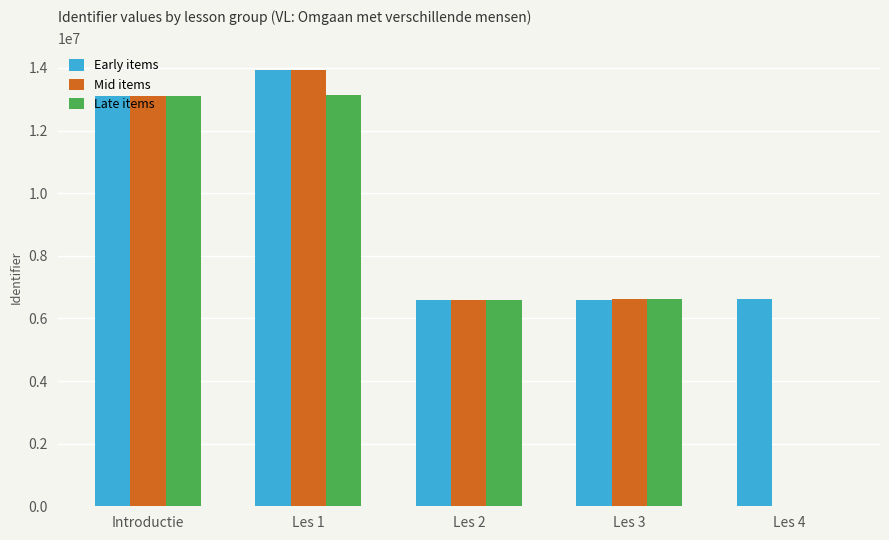

At which label does Early items reach its peak?

Les 1